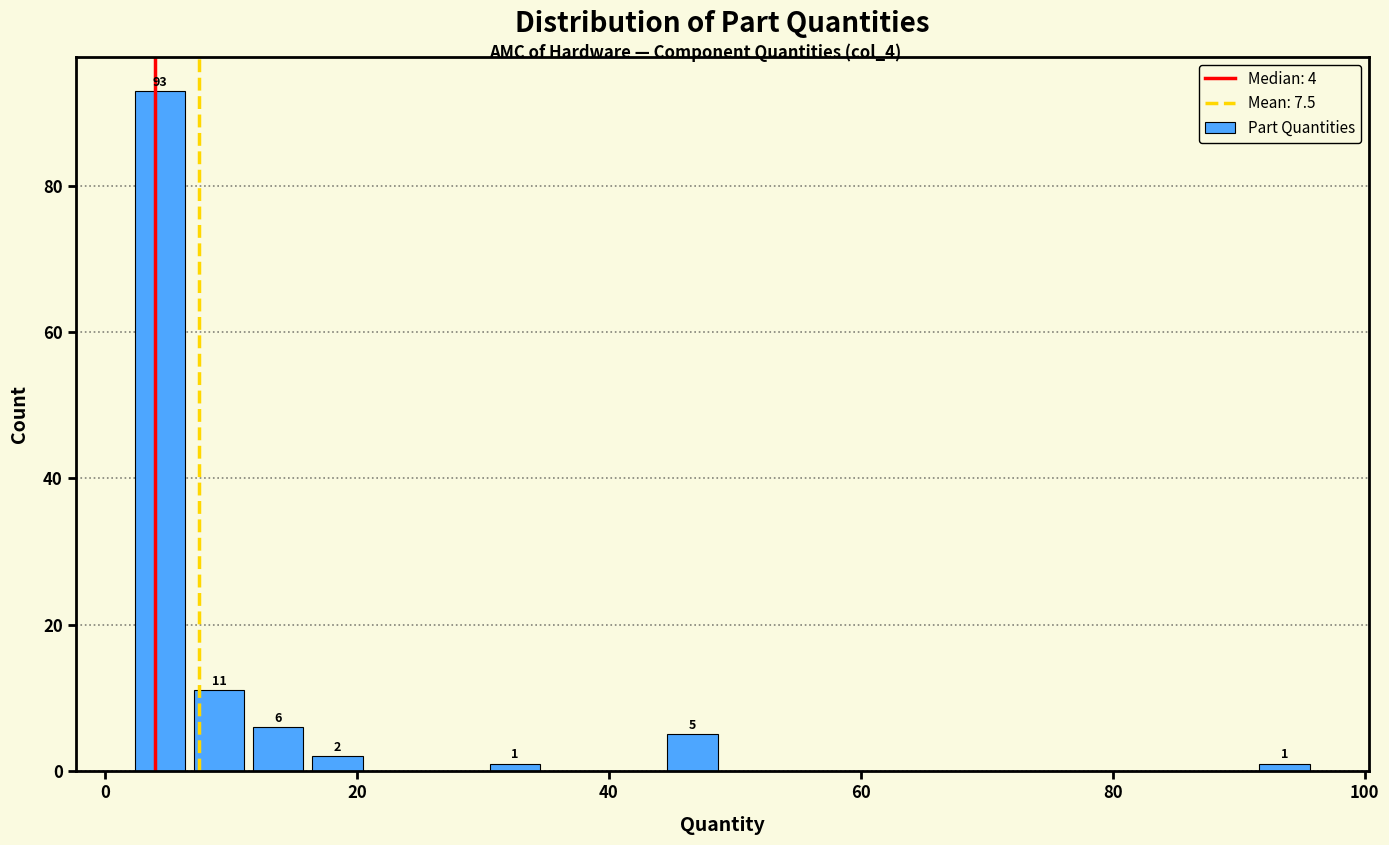

Read against the x-axis, roughly where is the centre of the tallest bar?

4